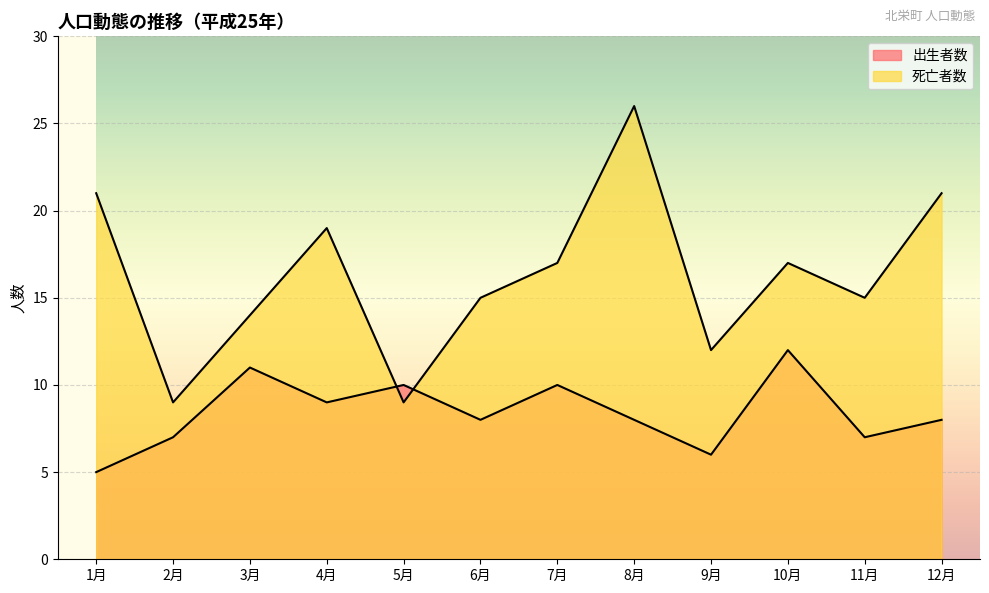

Which series has the widest spread of values?

死亡者数